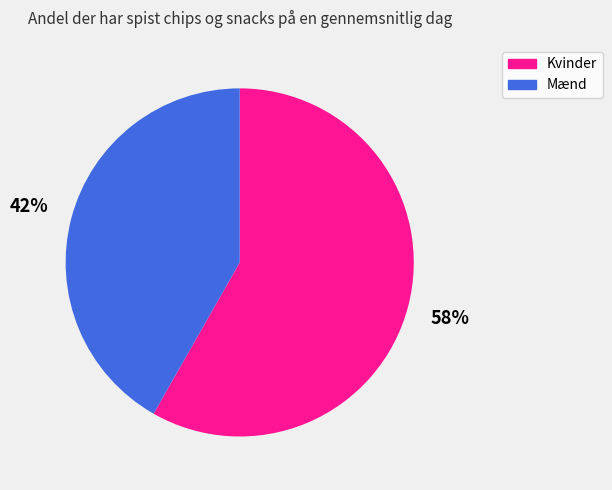

Approximately how many times larger is the value at Mænd compared to Kvinder?

0.7